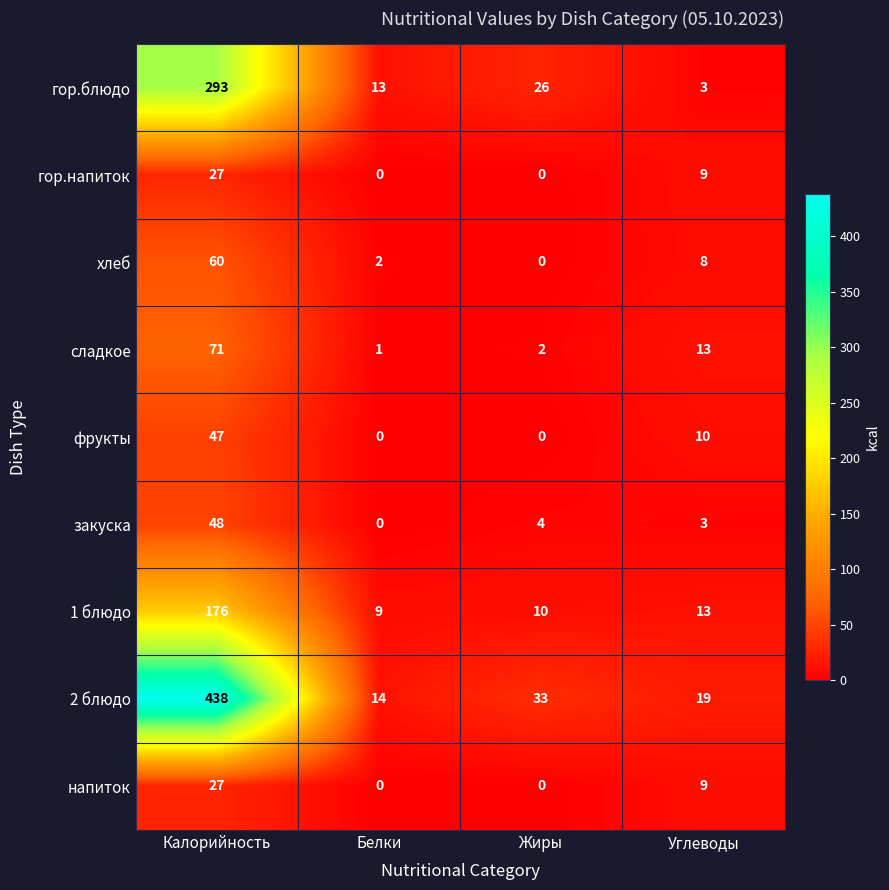

What is the difference between the maximum and minimum values in the фрукты series?

47